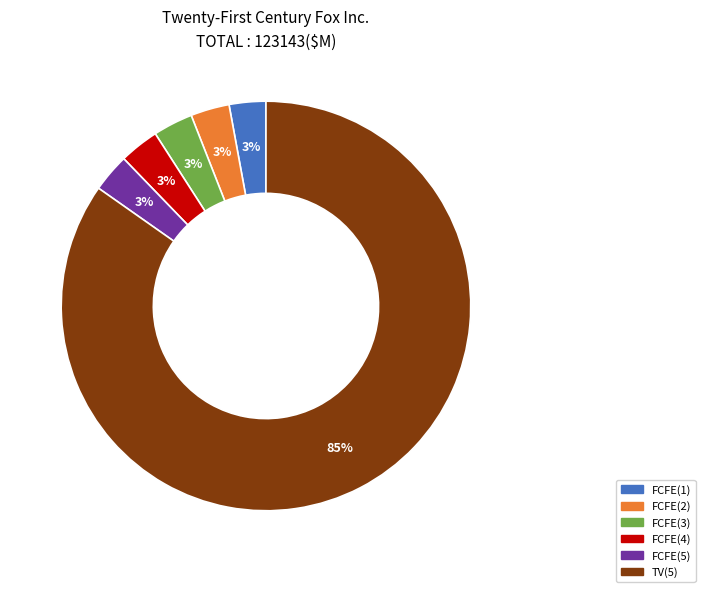

Is it true that FCFE(1) is 3% of the pie?

True